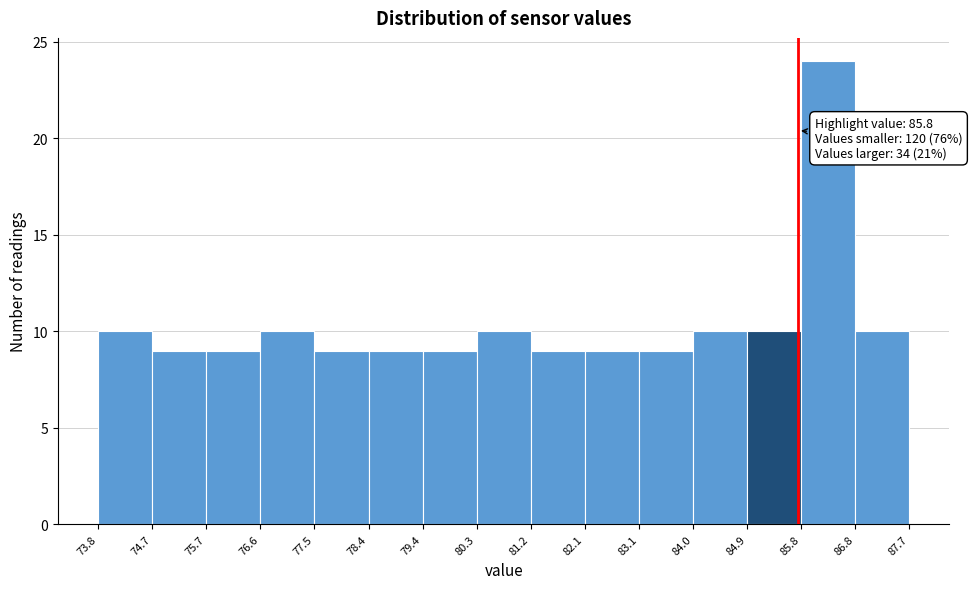

Which range on the x-axis has the tallest bar?

85.8 to 86.8